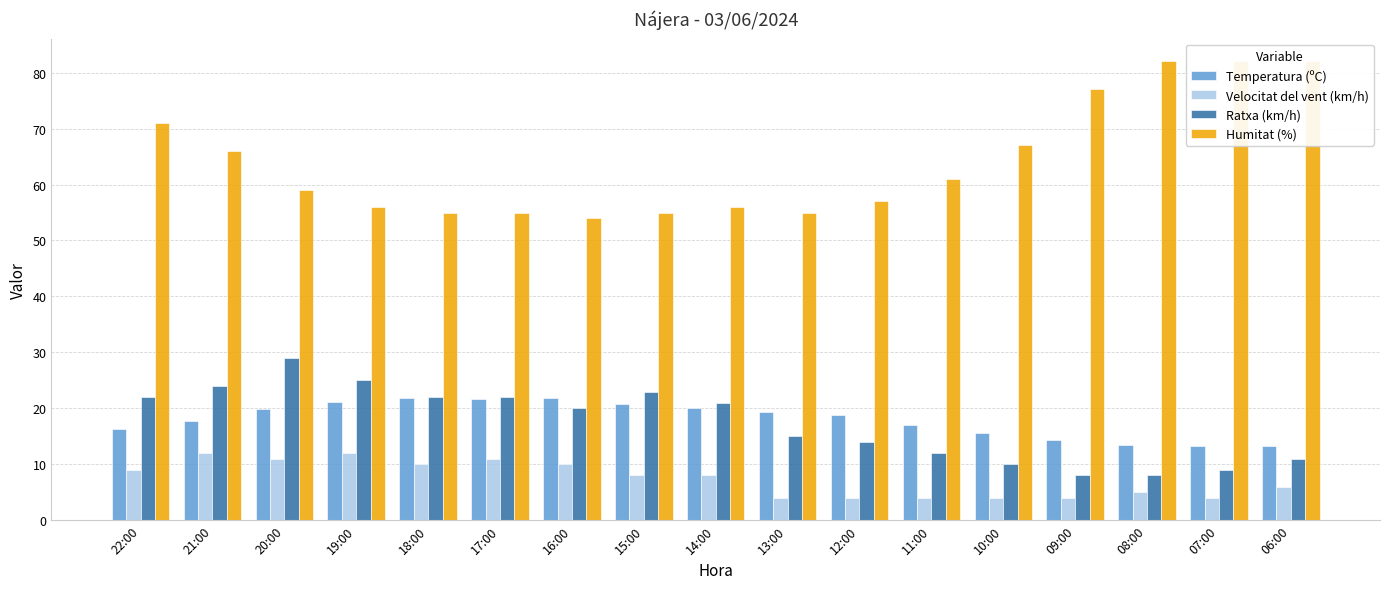

What is the minimum value shown in the chart?

4.0